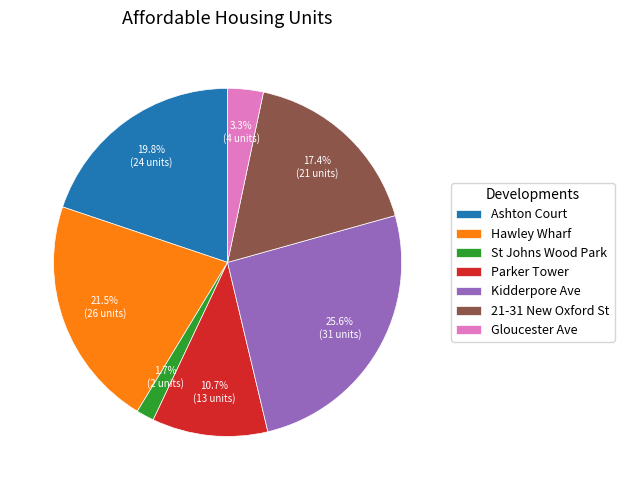

Rank the categories by value from lowest to highest.

St Johns Wood Park, Gloucester Ave, Parker Tower, 21-31 New Oxford St, Ashton Court, Hawley Wharf, Kidderpore Ave